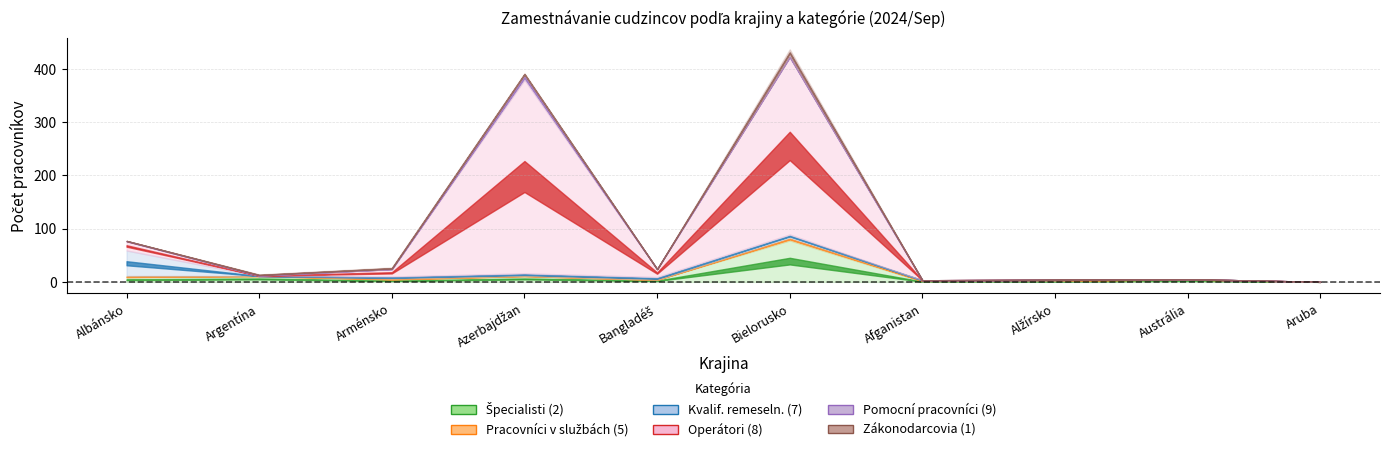

True or false: Zákonodarcovia (1) has more than 2 points higher than both neighbors.

False